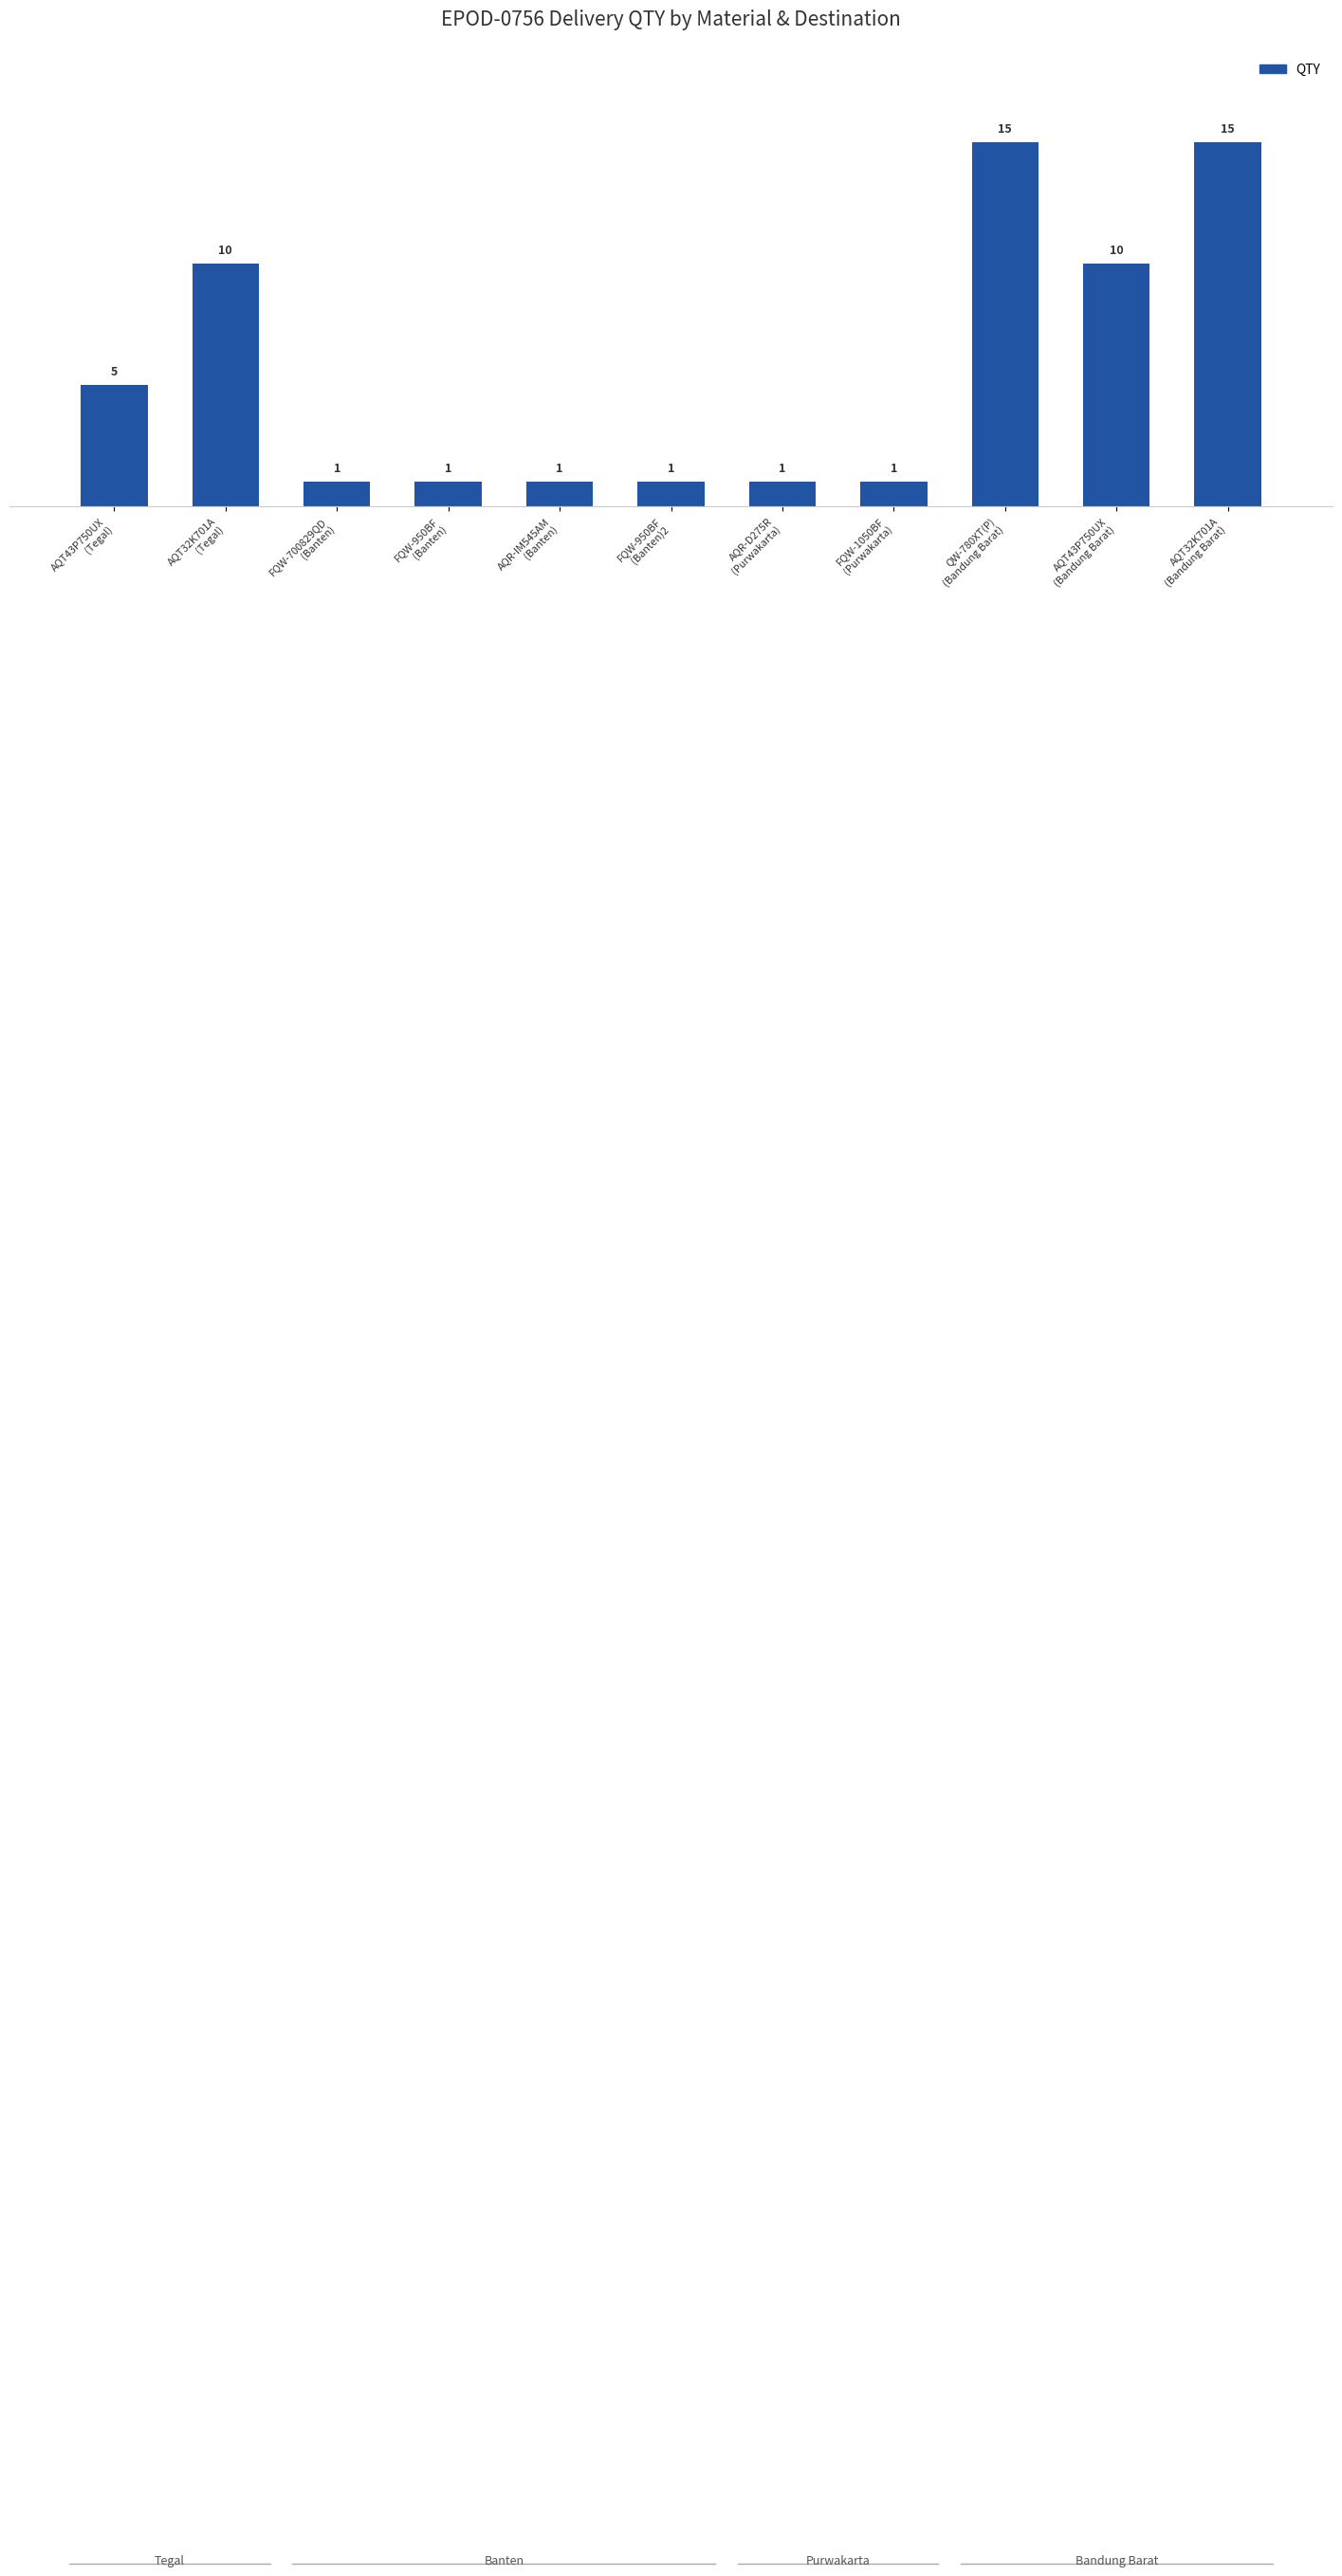

How many values are between 1 and 10?

9